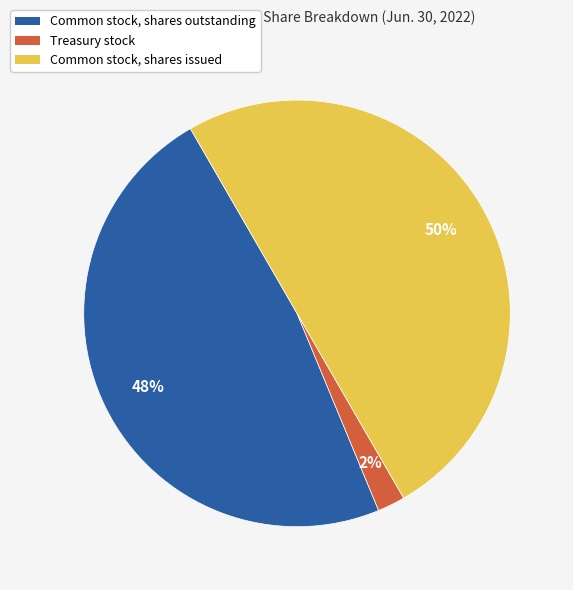

Does Common stock, shares outstanding account for over 50% of the chart?

No